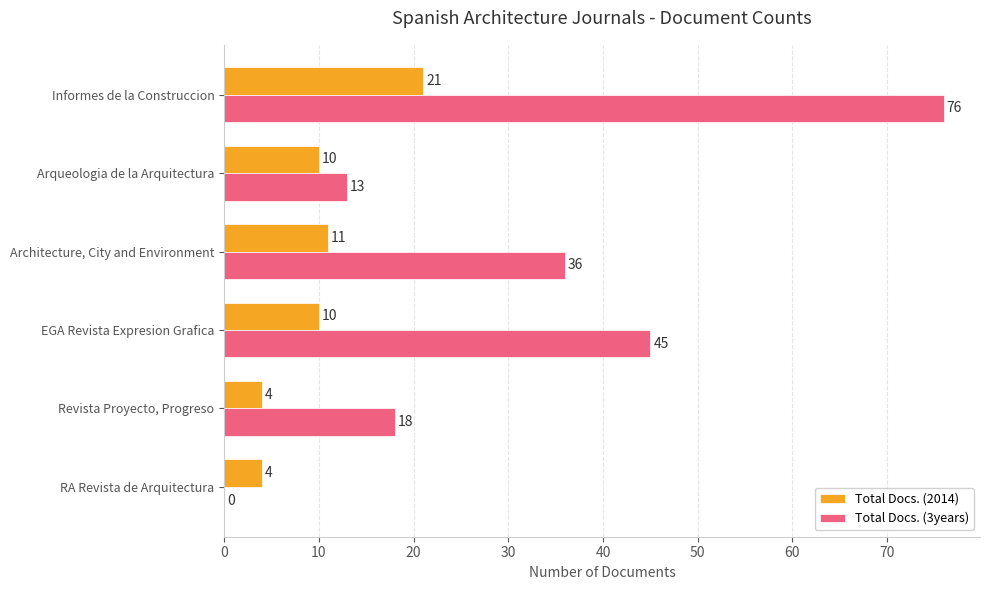

At which category does the chart reach its peak across all series?

Informes de la Construccion